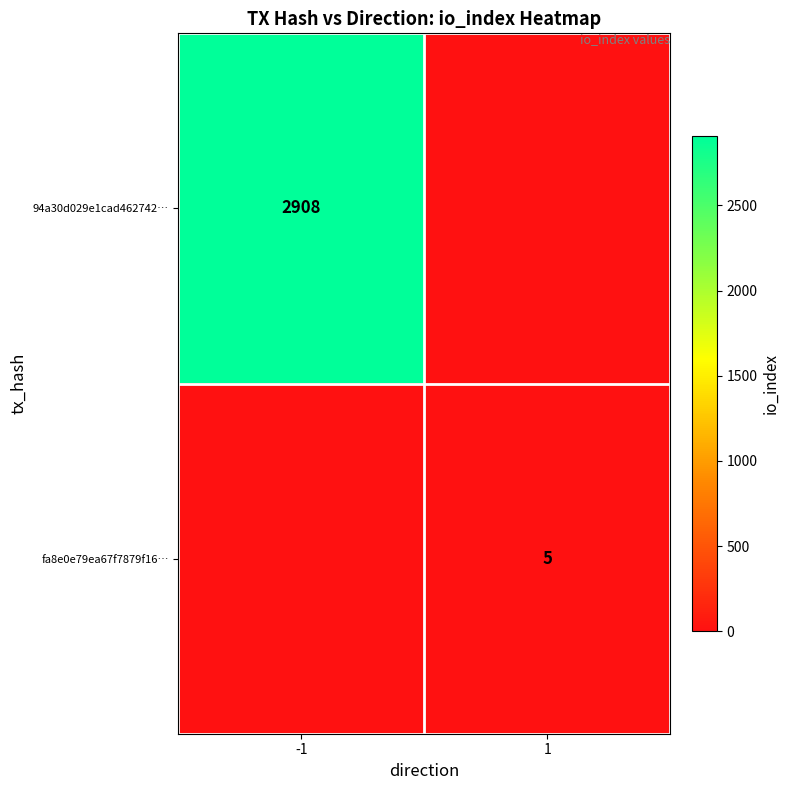

The fa8e0e79ea67f7879f16… series shows 5 at 1. True or false?

True